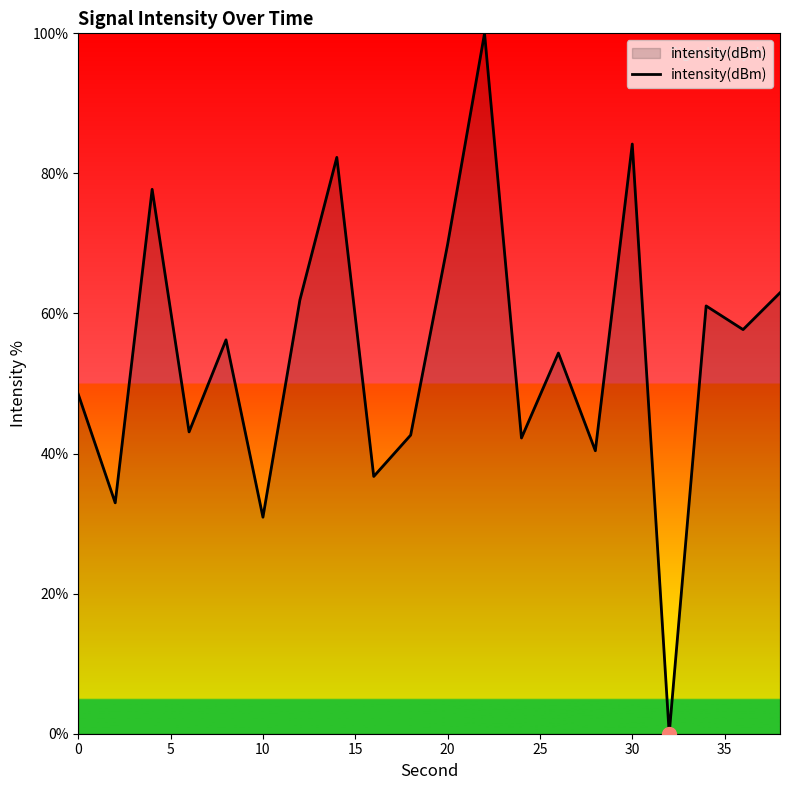

How many values are below 56?

10